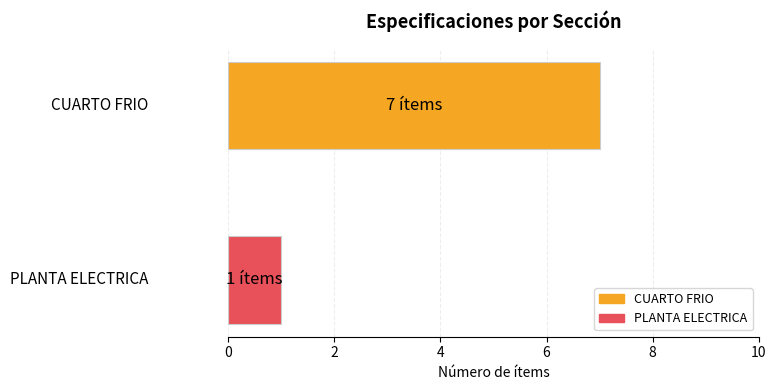

List the series in order of their overall mean, highest first.

CUARTO FRIO, PLANTA ELECTRICA